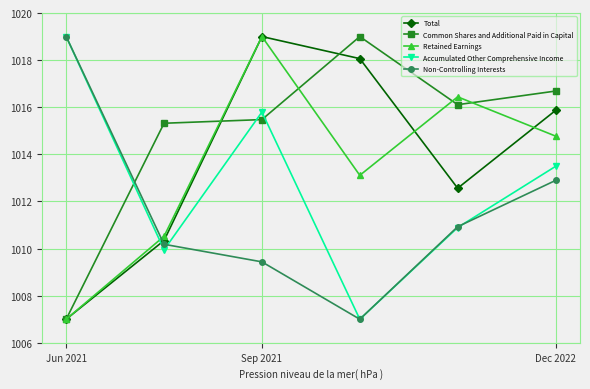

Reading left to right, transcribe all the data shown in this chart.

Total: 1007.0	1010.3	1019.0	1018.1	1012.6	1015.9
Common Shares and Additional Paid in Capital: 1007.0	1015.3	1015.5	1019.0	1016.1	1016.7
Retained Earnings: 1007.0	1010.5	1019.0	1013.1	1016.4	1014.8
Accumulated Other Comprehensive Income: 1019.0	1009.9	1015.8	1007.0	1010.9	1013.5
Non-Controlling Interests: 1019.0	1010.2	1009.4	1007.0	1010.9	1012.9